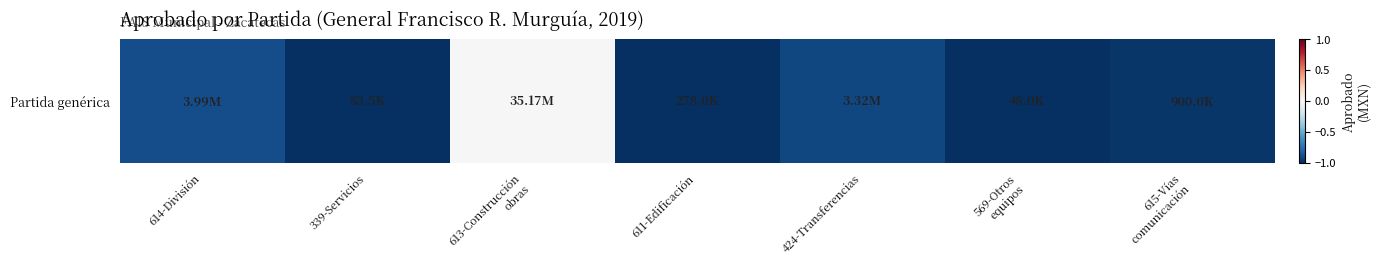

Reading left to right, what are all the values shown in this chart?

-0.9	-1.0	0.0	-1.0	-0.9	-1.0	-1.0